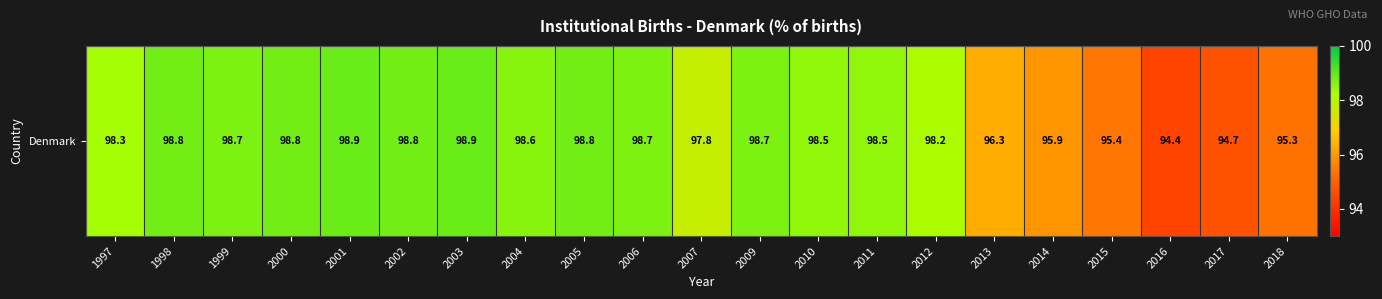

The value at 2010 is 133.5. True or false?

False